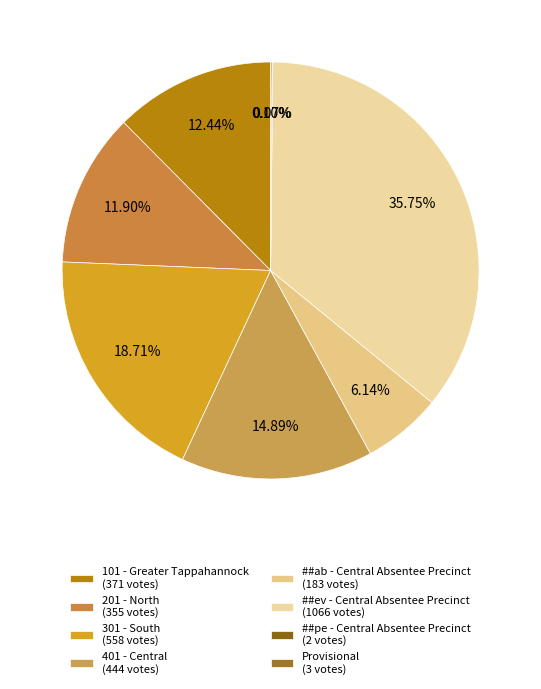

To the nearest percent, what percentage of the pie is ##ev - Central Absentee Precinct?

36%